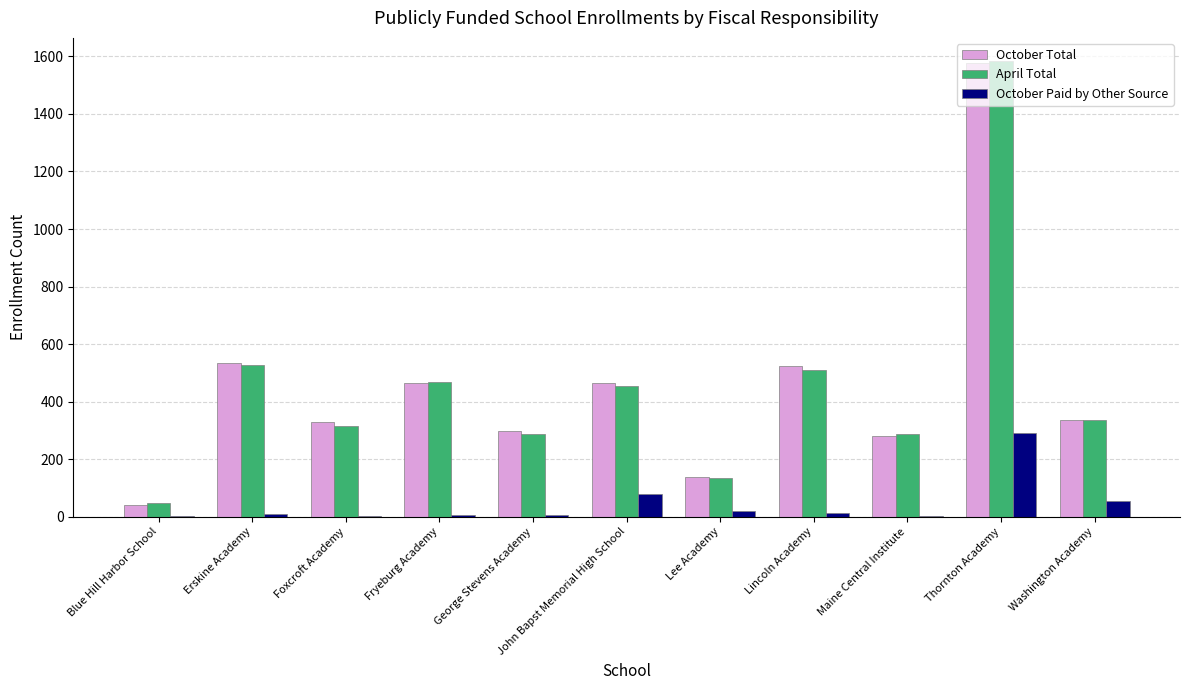

Are the bars horizontal?

No